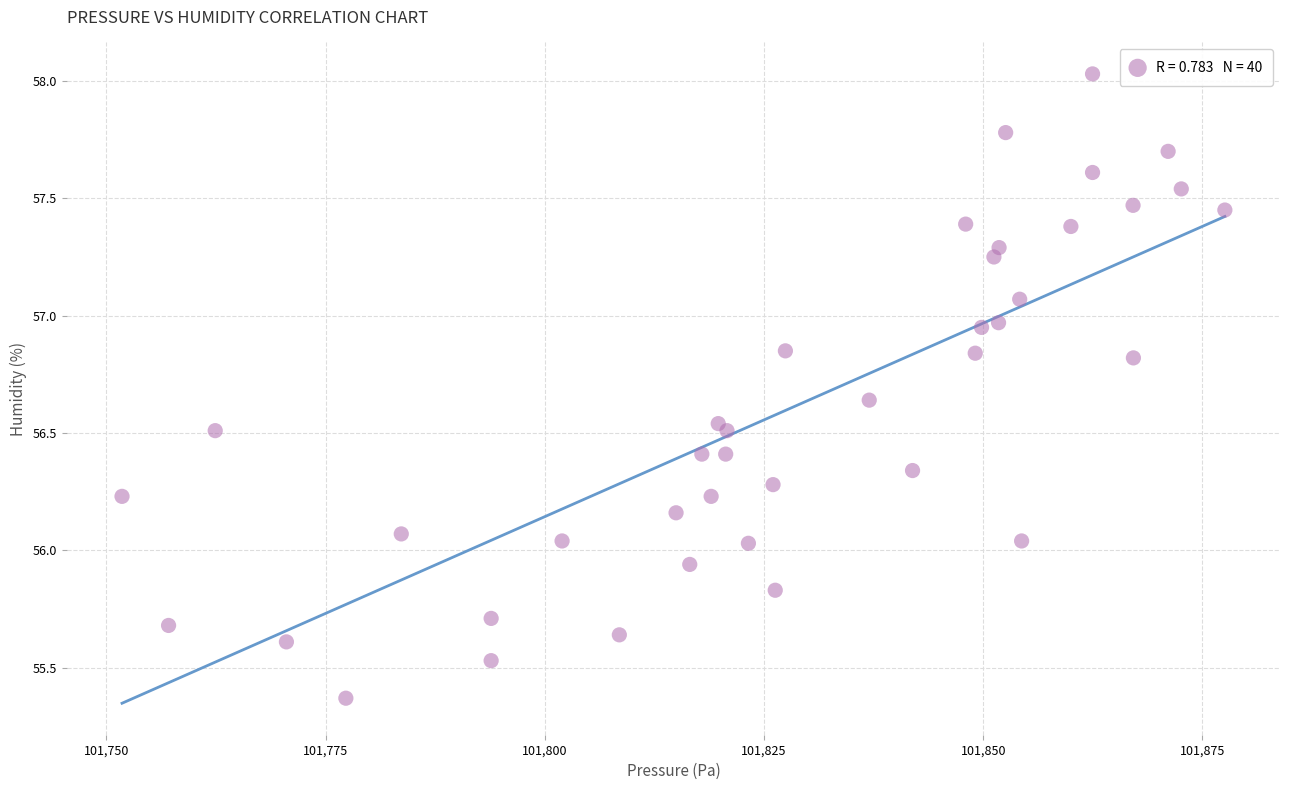

What is the range of X values (max minus min)?

125.8